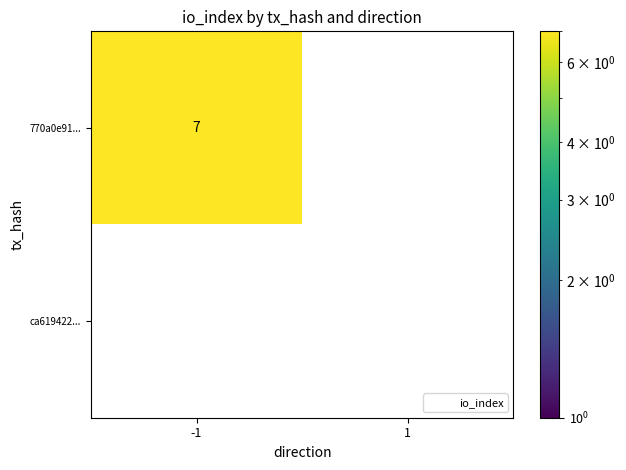

Rank the series by their maximum value, from lowest to highest.

ca619422d81a9be9e90604c01a6c417cd4f6910, 770a0e9190490fa6ed51fa6973b7b5ec52d4f77